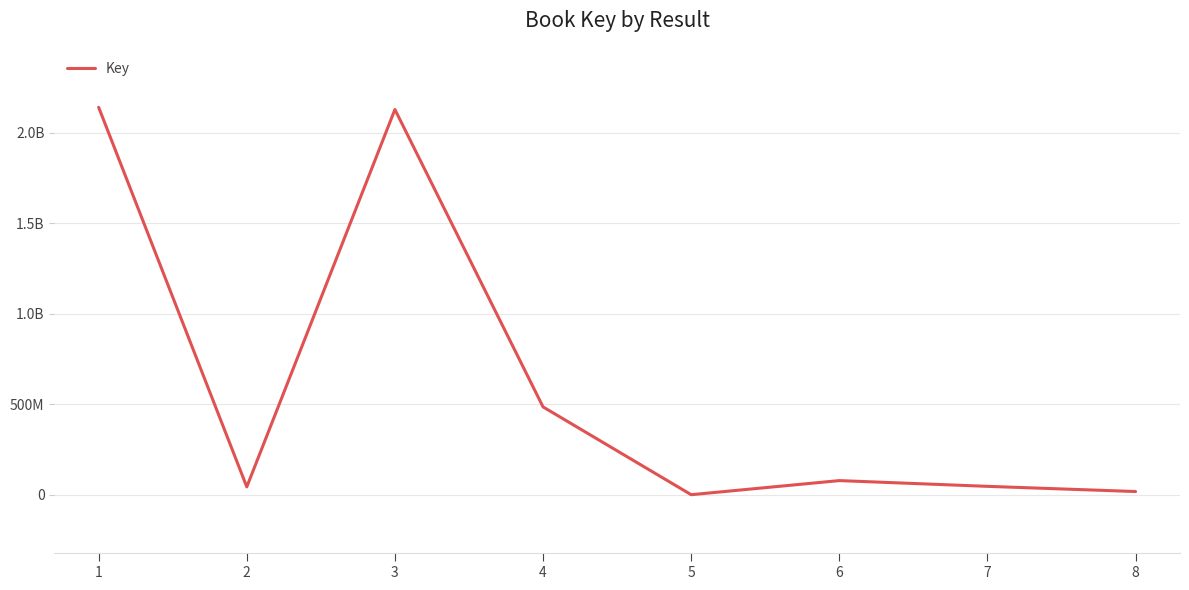

List the labels in order of value, smallest first.

5, 8, 2, 7, 6, 4, 3, 1